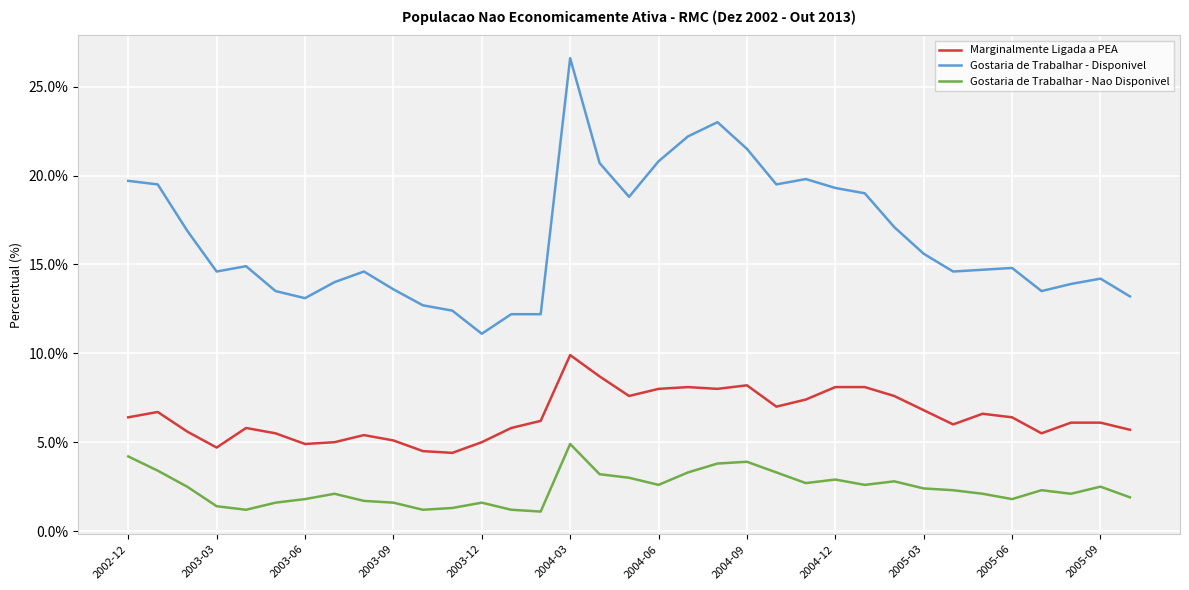

Which series has the largest total across all categories?

Gostaria de Trabalhar - Disponivel